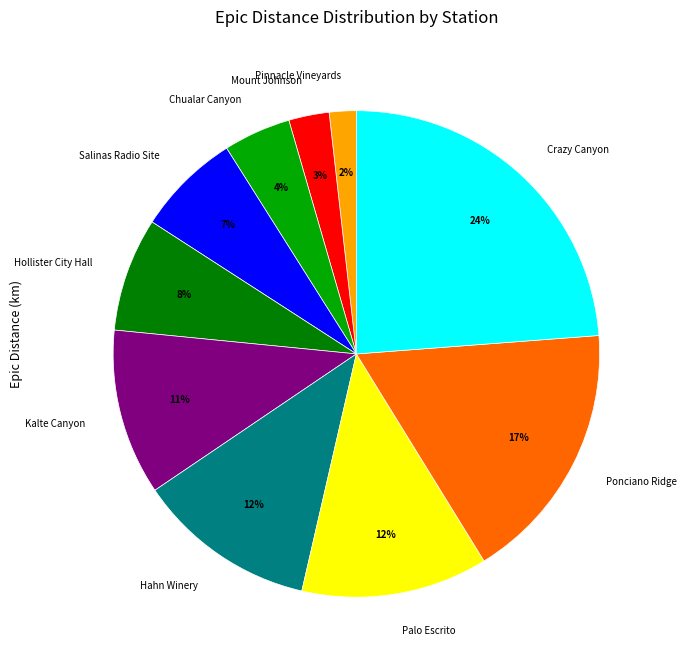

To the nearest percent, what is the difference between the largest and smallest slice percentages?

22%